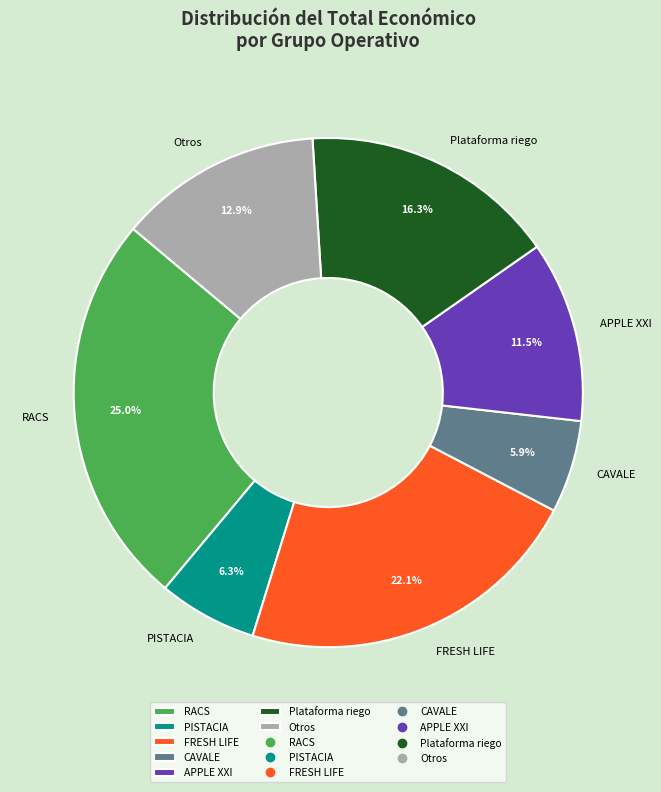

How many slices are in this pie chart?

7